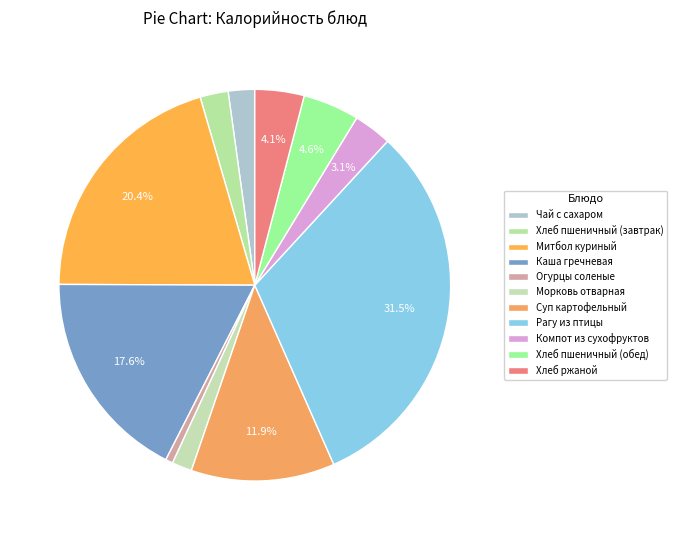

How many slices are in this pie chart?

11